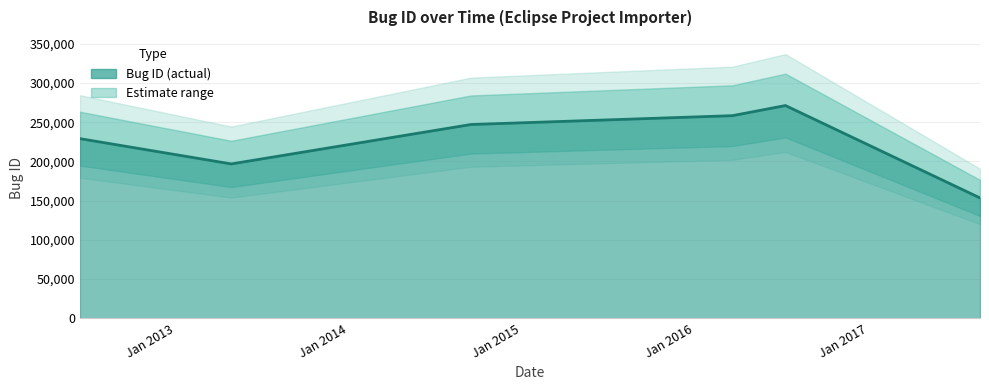

What is the ratio of the value at 2012-06-14 to the value at 2014-09-16?

0.9